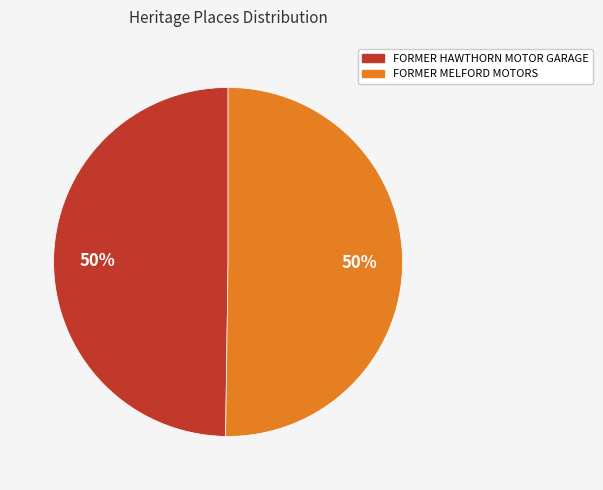

Approximately how many times larger is the value at FORMER HAWTHORN MOTOR GARAGE compared to FORMER MELFORD MOTORS?

1.0